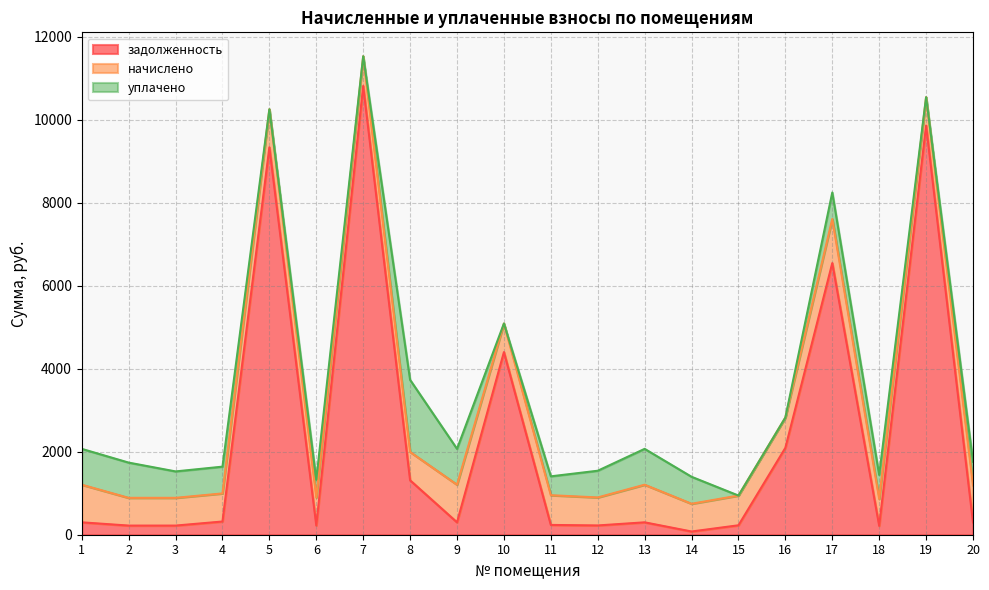

Where is начислено nearest to the value 856?

20